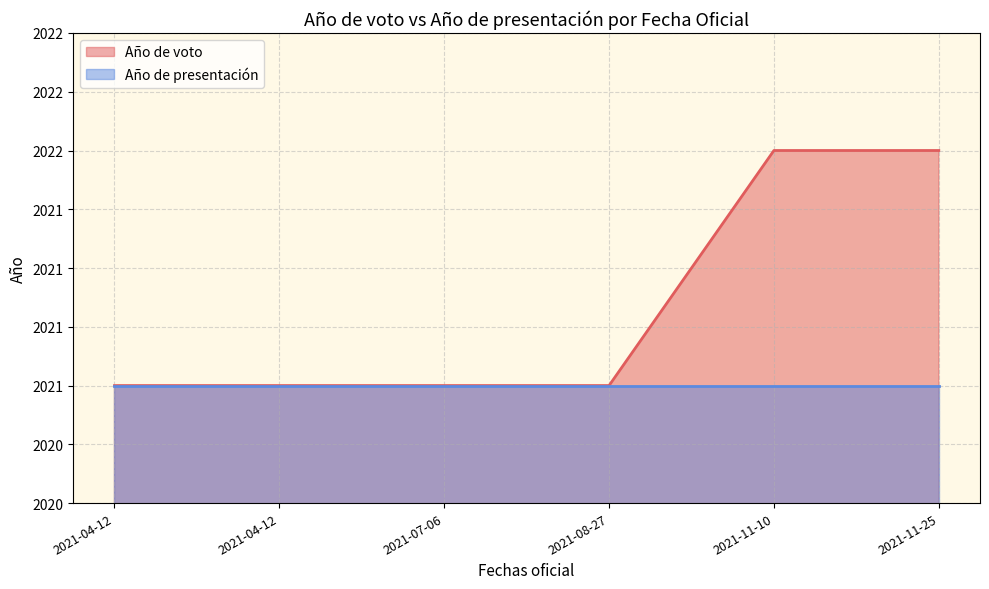

What is the greatest value displayed?

2022